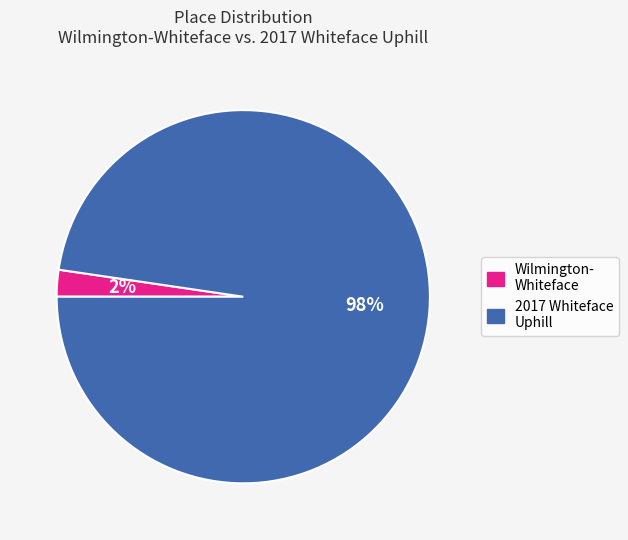

Is there any slice that represents more than half of the pie?

Yes